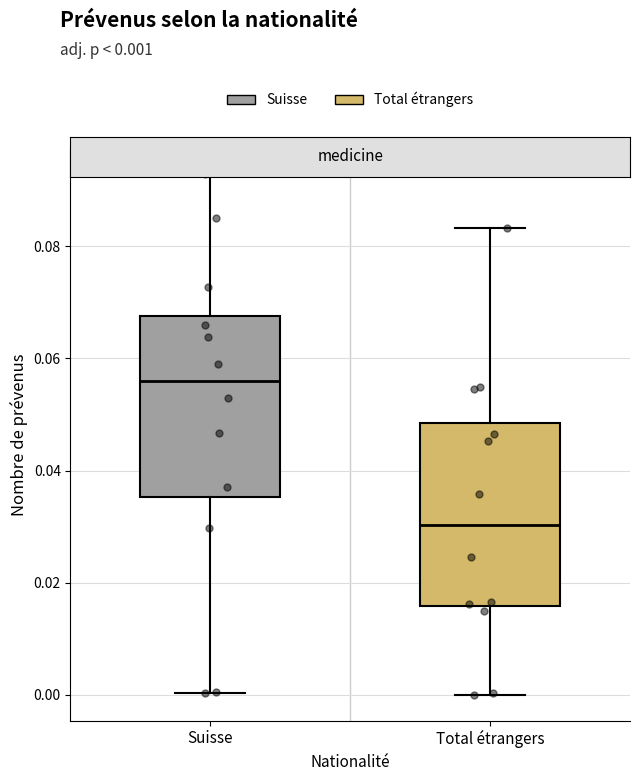

Which box's median line is the highest?

Suisse